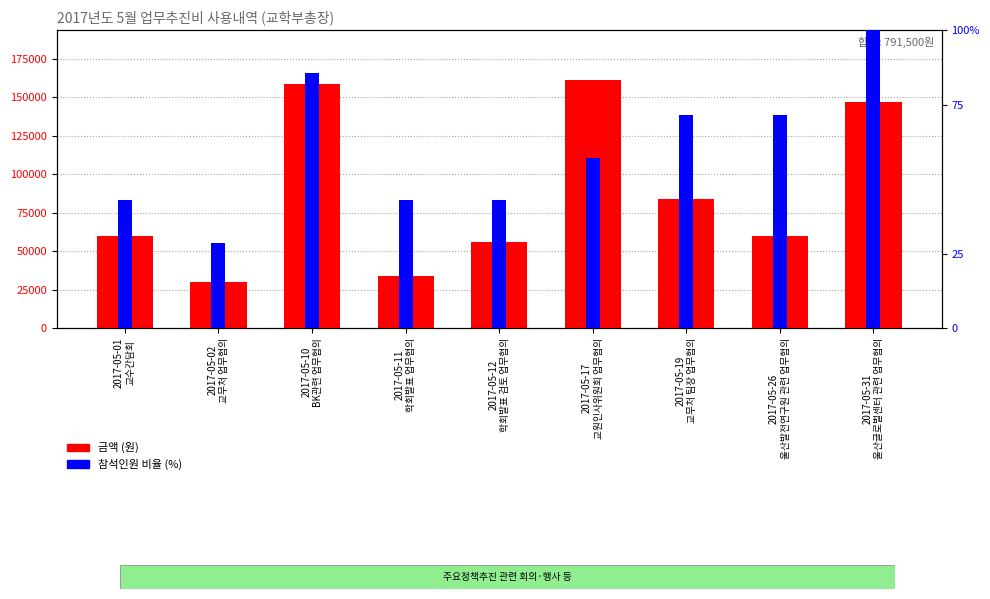

Reading left to right, extract all data points from this chart.

금액 (원): 2017-05-01
교수간담회=60000.0	2017-05-02
교무처 업무협의=30000.0	2017-05-10
BK관련 업무협의=159000.0	2017-05-11
학회발표 업무협의=34000.0	2017-05-12
학회발표 검토 업무협의=56000.0	2017-05-17
교원인사위원회 업무협의=161500.0	2017-05-19
교무처 팀장 업무협의=84000.0	2017-05-26
울산발전연구원 관련 업무협의=60000.0	2017-05-31
울산글로벌센터 관련 업무협의=147000.0
참석인원 비율 (%): 2017-05-01
교수간담회=42.9	2017-05-02
교무처 업무협의=28.6	2017-05-10
BK관련 업무협의=85.7	2017-05-11
학회발표 업무협의=42.9	2017-05-12
학회발표 검토 업무협의=42.9	2017-05-17
교원인사위원회 업무협의=57.1	2017-05-19
교무처 팀장 업무협의=71.4	2017-05-26
울산발전연구원 관련 업무협의=71.4	2017-05-31
울산글로벌센터 관련 업무협의=100.0